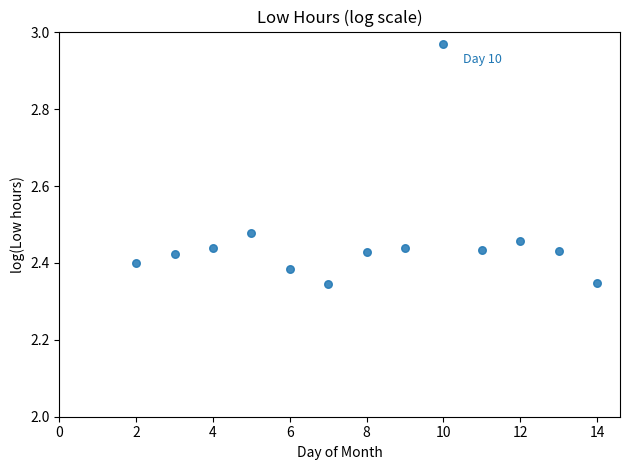

What is the range of Y values (max minus min)?

0.6